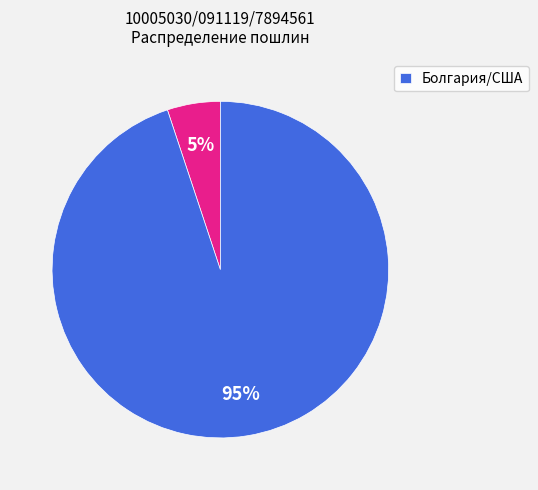

To the nearest percent, what is the average slice percentage?

50%